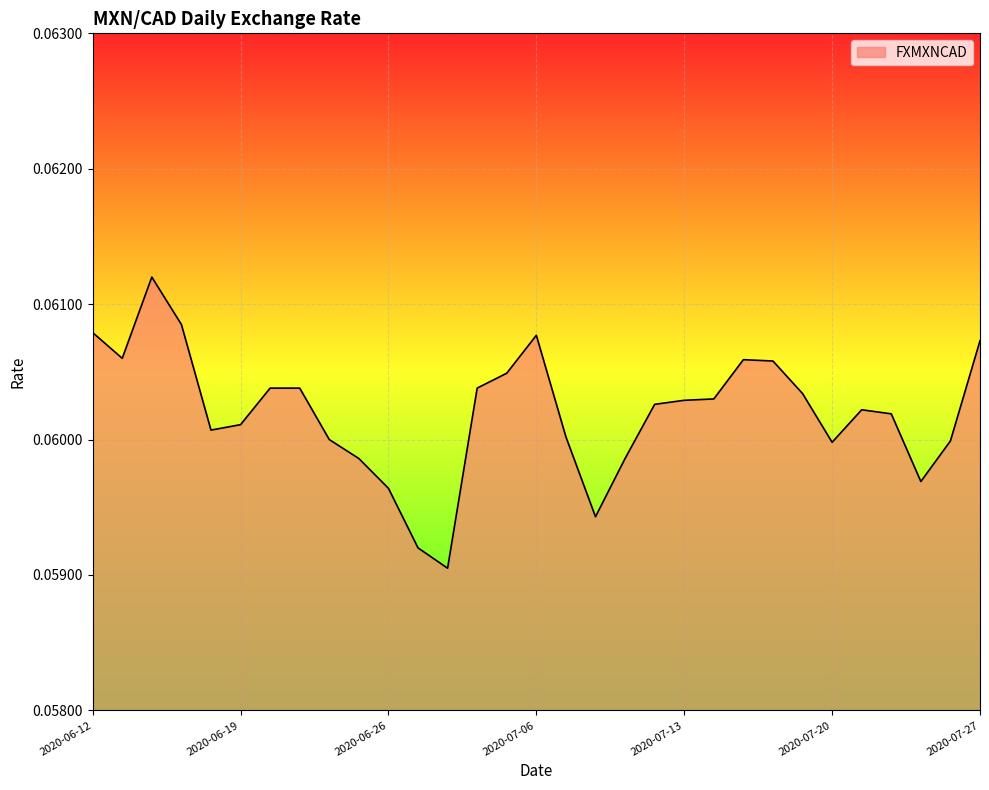

At which category does the chart reach its minimum across all series?

2020-06-30